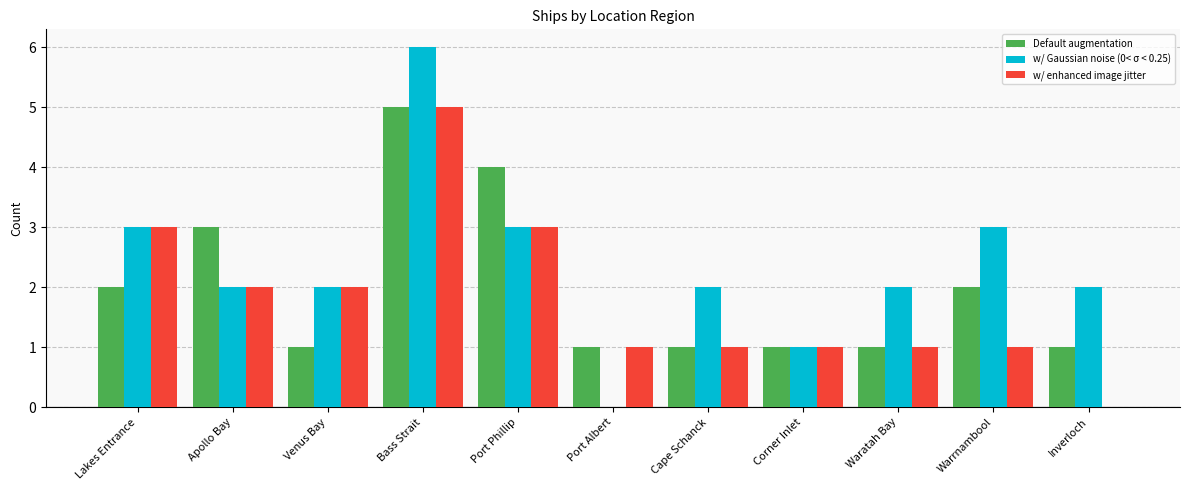

What is the difference between the w/ enhanced image jitter values at Port Phillip and Apollo Bay?

1